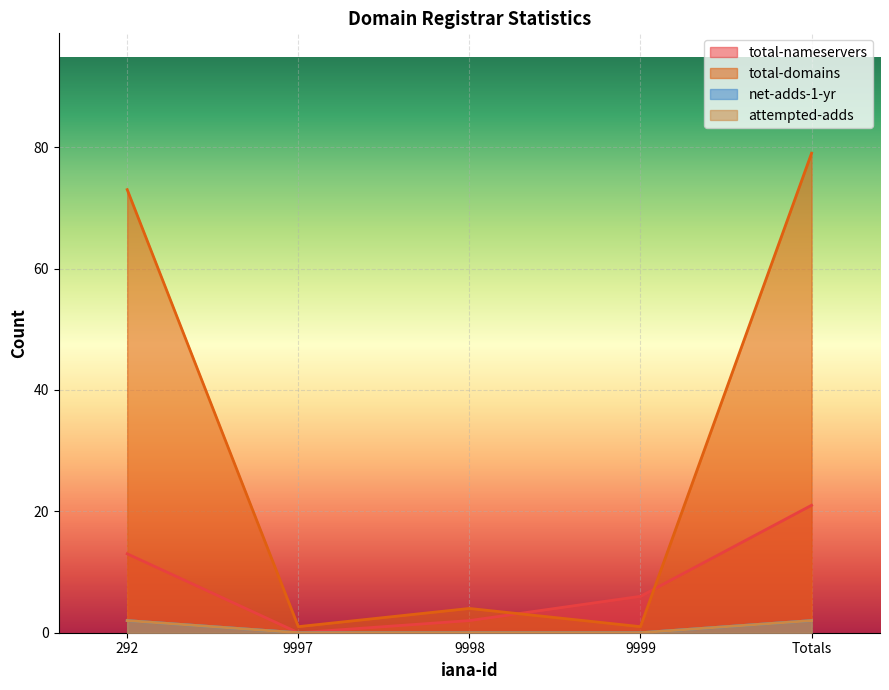

Rank the series at Totals from highest to lowest value.

total-domains, total-nameservers, net-adds-1-yr, attempted-adds